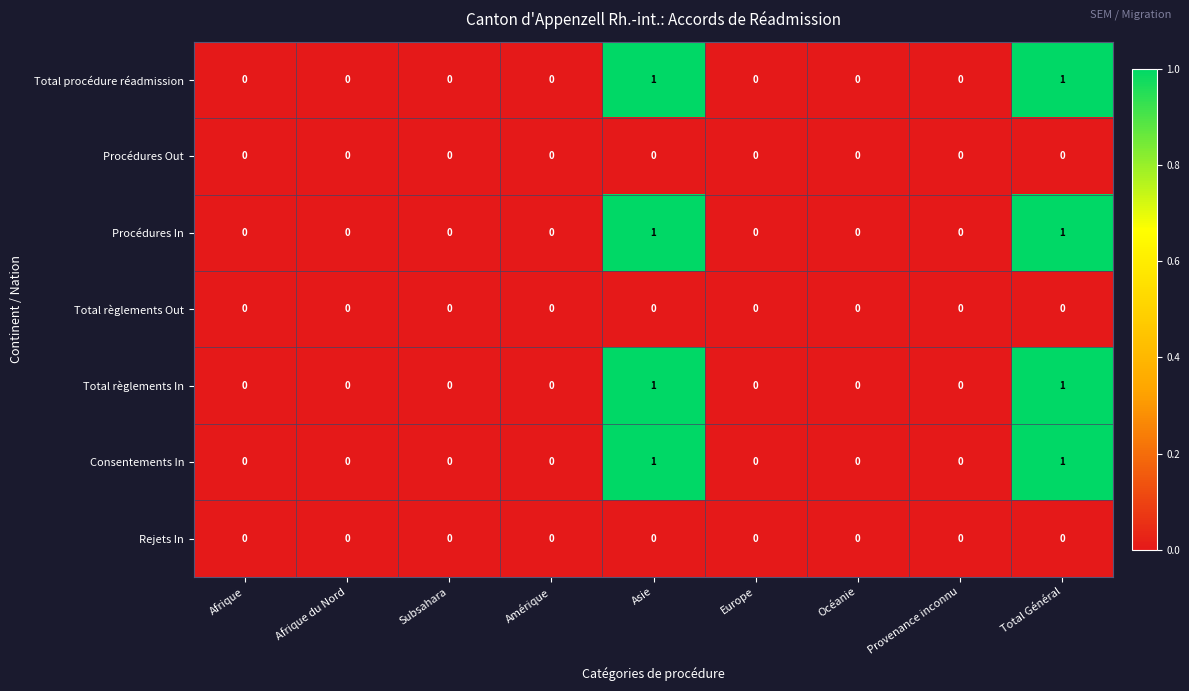

Is it true that Total règlements Out equals 0 at Europe?

True